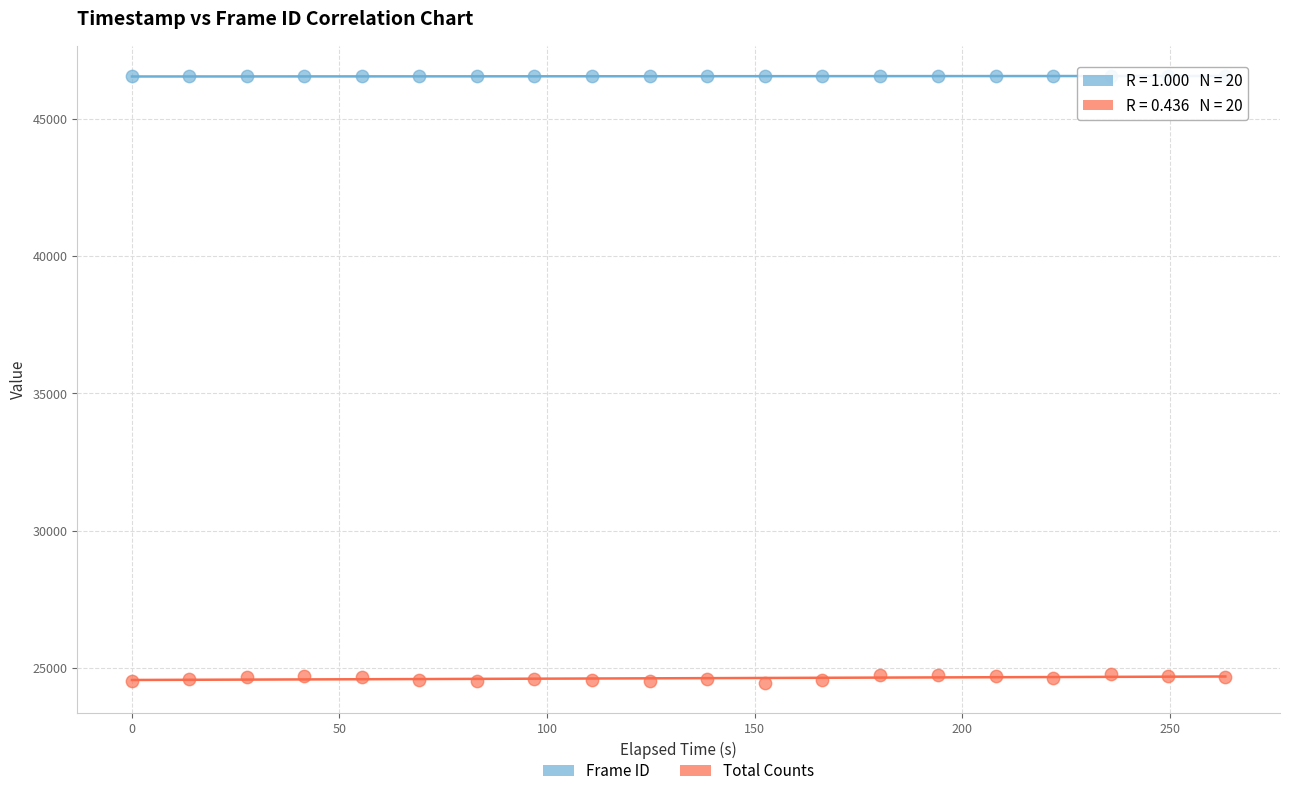

Which series contains the lowest Y value?

Total Counts